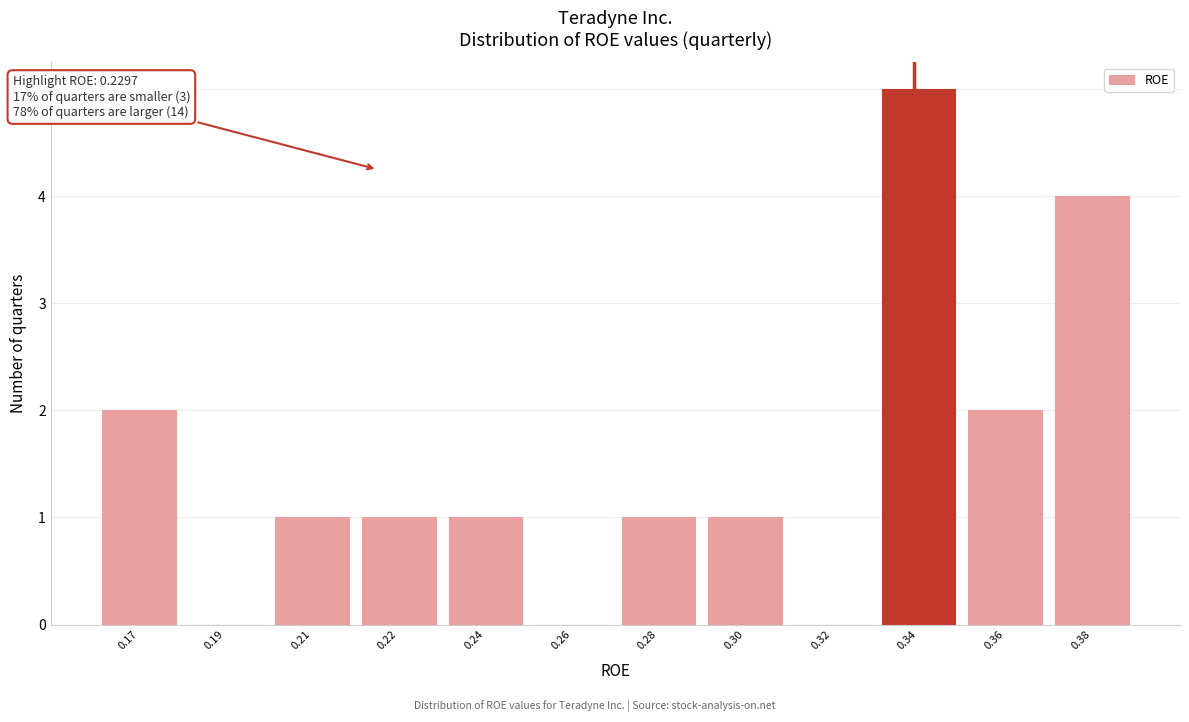

Reading left to right, transcribe all the data shown in this chart.

0.17=2	0.19=0	0.21=1	0.22=1	0.24=1	0.26=0	0.28=1	0.30=1	0.32=0	0.34=5	0.36=2	0.38=4